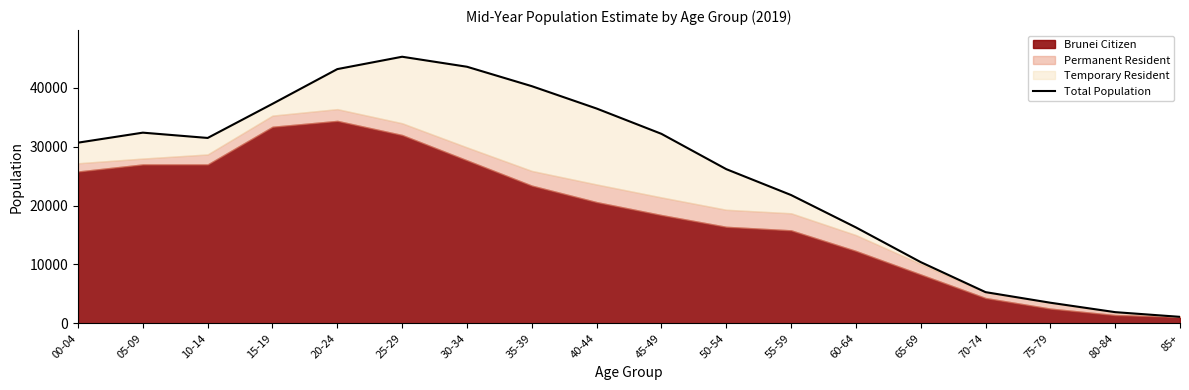

Where is the data nearest to the value 23200?

55-59